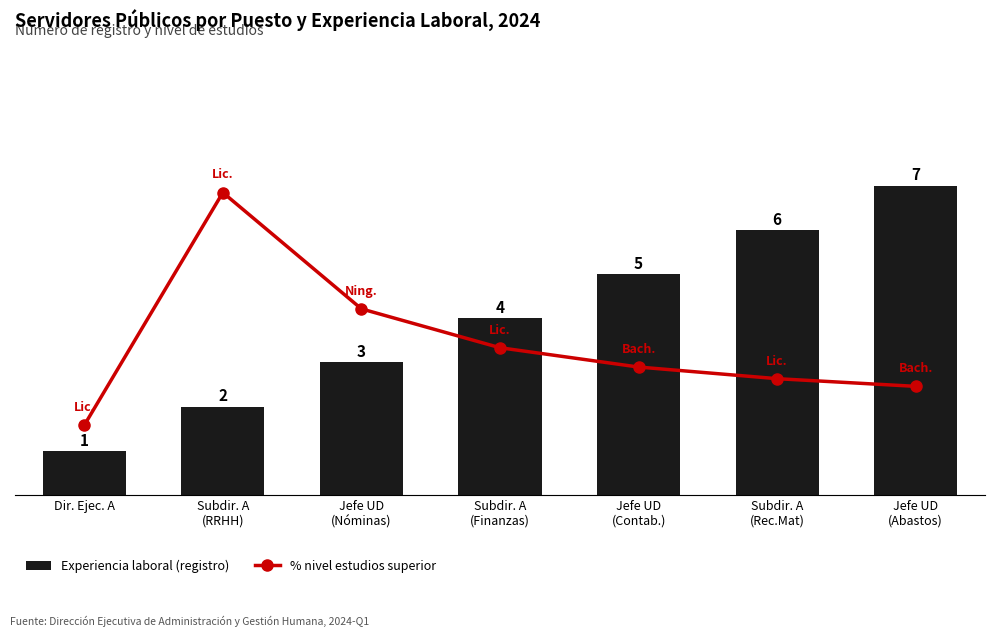

What position from the left is Subdir. A
(Finanzas)?

4